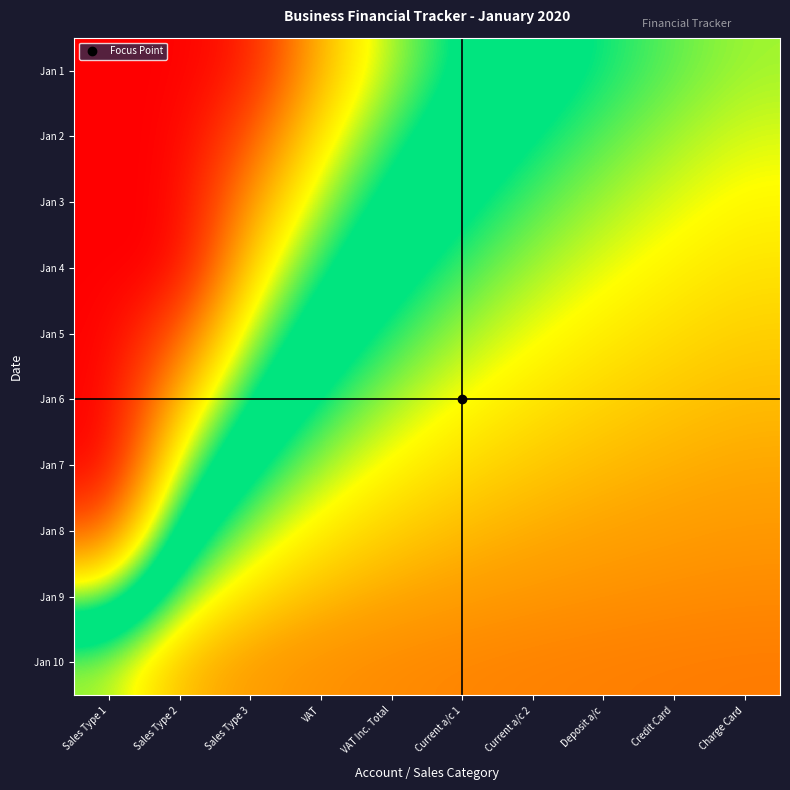

Between Sales Type 2 and Current a/c 1, which is larger?

Sales Type 2